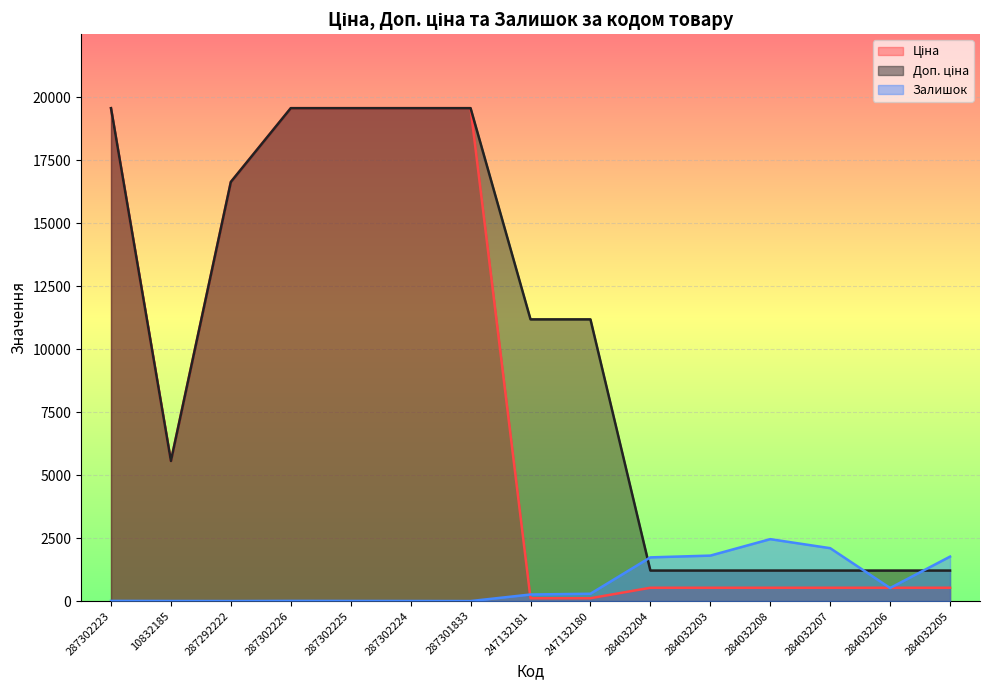

What are all the series names shown in the legend?

Ціна, Доп. ціна, Залишок